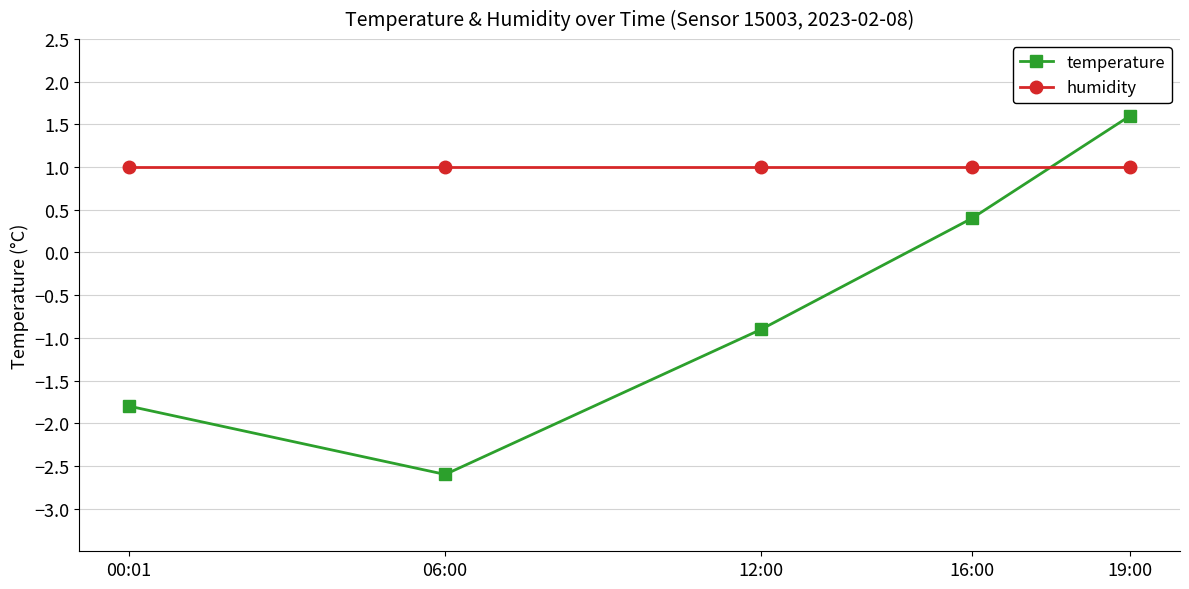

Rank the series by their maximum value, from highest to lowest.

temperature, humidity